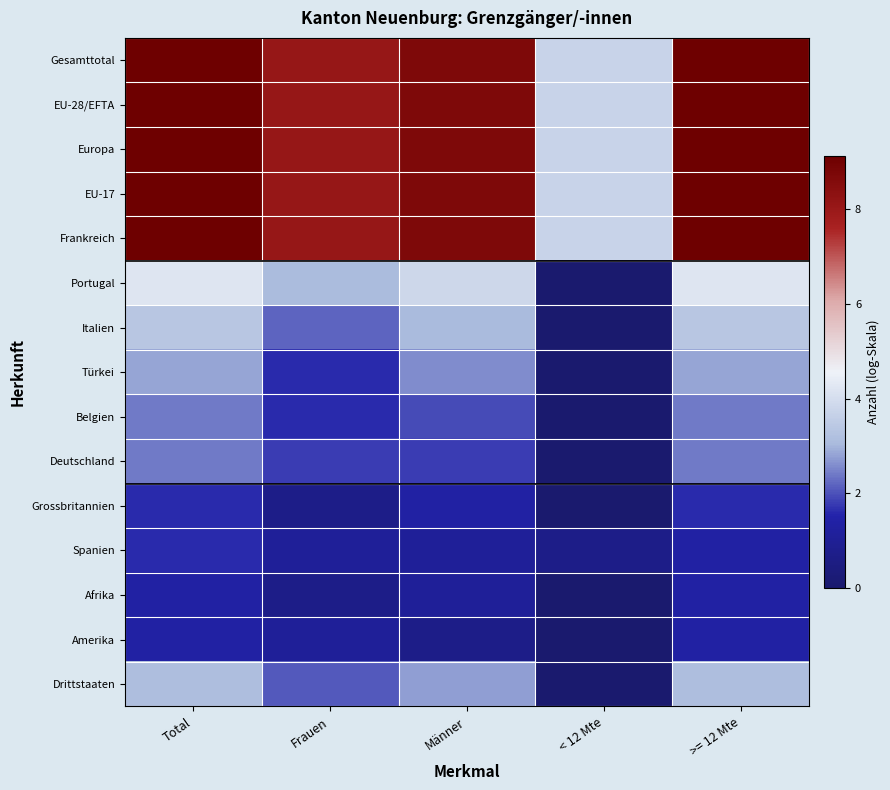

Reading left to right, extract all data points from this chart.

Gesamttotal: Total=9.1	Frauen=8.1	Männer=8.7	< 12 Mte=3.7	>= 12 Mte=9.1
EU-28/EFTA: Total=9.1	Frauen=8.1	Männer=8.7	< 12 Mte=3.7	>= 12 Mte=9.1
Europa: Total=9.1	Frauen=8.1	Männer=8.7	< 12 Mte=3.7	>= 12 Mte=9.1
EU-17: Total=9.1	Frauen=8.1	Männer=8.7	< 12 Mte=3.7	>= 12 Mte=9.1
Frankreich: Total=9.1	Frauen=8.1	Männer=8.7	< 12 Mte=3.7	>= 12 Mte=9.1
Portugal: Total=4.2	Frauen=3.1	Männer=3.8	< 12 Mte=0.0	>= 12 Mte=4.2
Italien: Total=3.4	Frauen=2.2	Männer=3.0	< 12 Mte=0.0	>= 12 Mte=3.4
Türkei: Total=2.8	Frauen=1.6	Männer=2.6	< 12 Mte=0.0	>= 12 Mte=2.8
Belgien: Total=2.4	Frauen=1.6	Männer=1.9	< 12 Mte=0.0	>= 12 Mte=2.4
Deutschland: Total=2.4	Frauen=1.8	Männer=1.8	< 12 Mte=0.0	>= 12 Mte=2.4
Grossbritannien: Total=1.6	Frauen=0.7	Männer=1.4	< 12 Mte=0.0	>= 12 Mte=1.6
Spanien: Total=1.6	Frauen=1.1	Männer=1.1	< 12 Mte=0.7	>= 12 Mte=1.4
Afrika: Total=1.4	Frauen=0.7	Männer=1.1	< 12 Mte=0.0	>= 12 Mte=1.4
Amerika: Total=1.4	Frauen=1.1	Männer=0.7	< 12 Mte=0.0	>= 12 Mte=1.4
Drittstaaten: Total=3.1	Frauen=2.1	Männer=2.8	< 12 Mte=0.0	>= 12 Mte=3.1